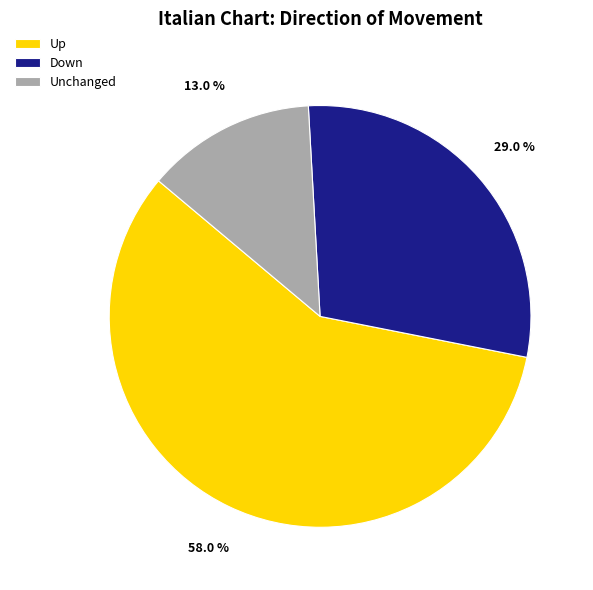

Is the sum of Unchanged and Up greater than half?

Yes